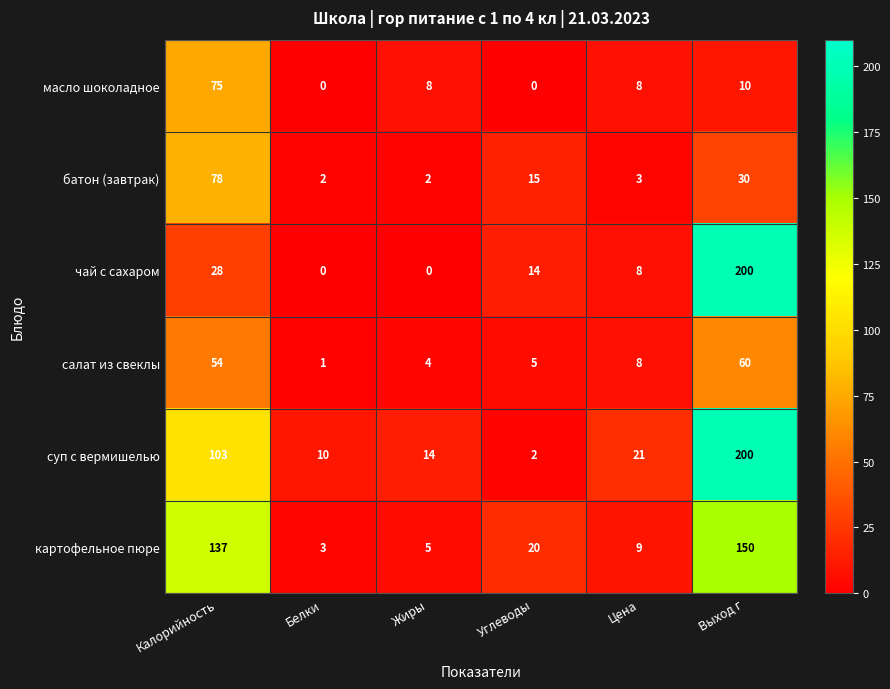

Between Калорийность and Выход г, which series saw the biggest shift?

чай с сахаром